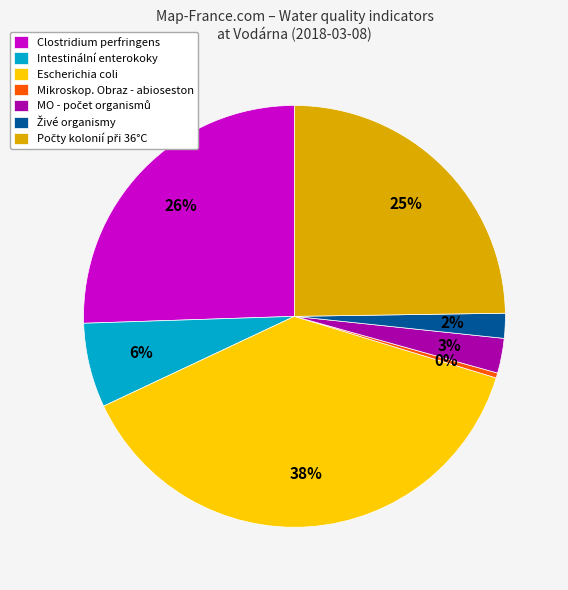

What percentage is the Escherichia coli slice, to the nearest percent?

38%